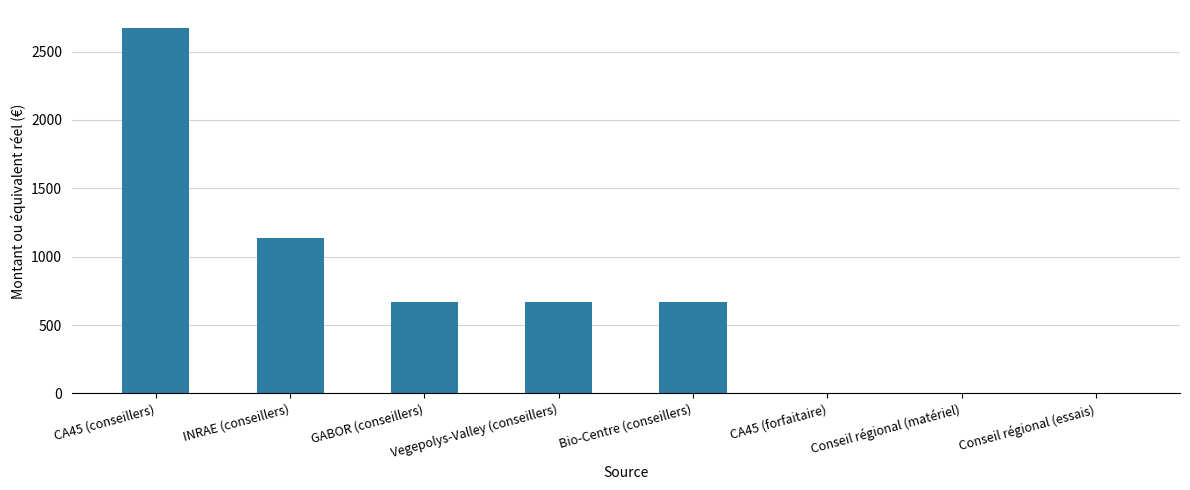

What is the sum of all values?

5809